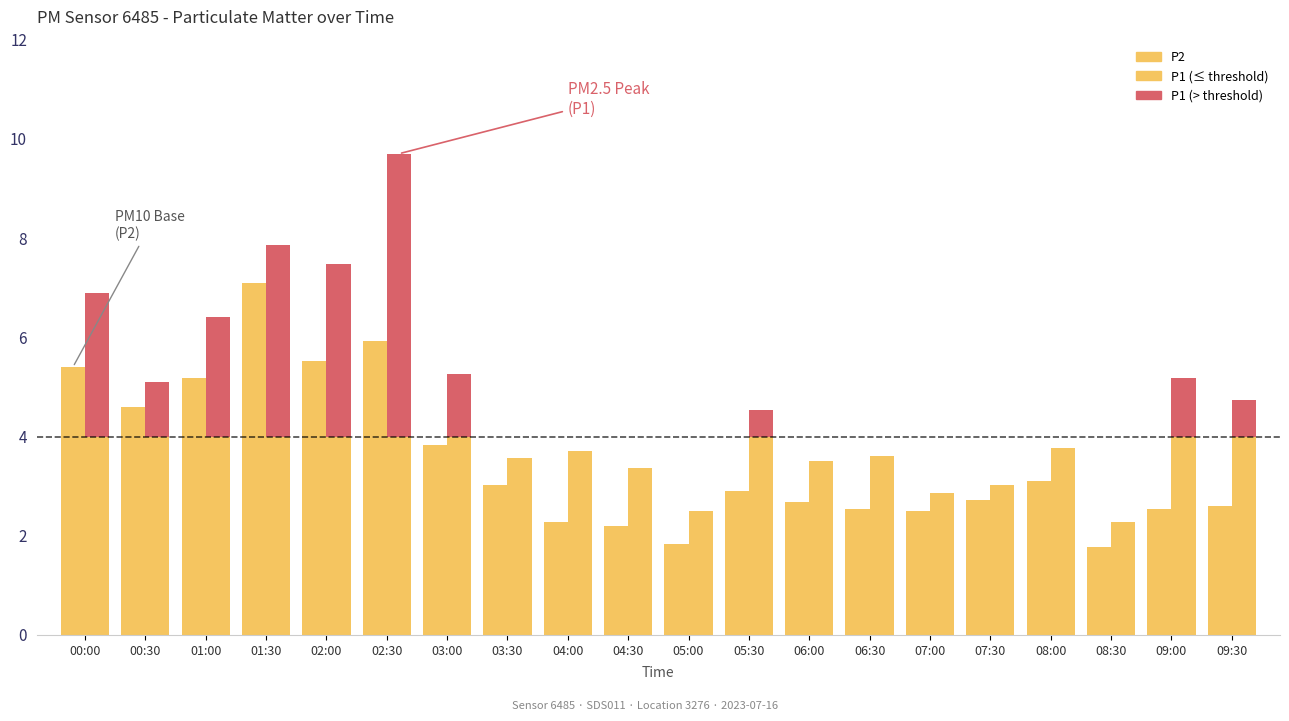

What is the value of the P2 bar at the 17th from the left?

3.1